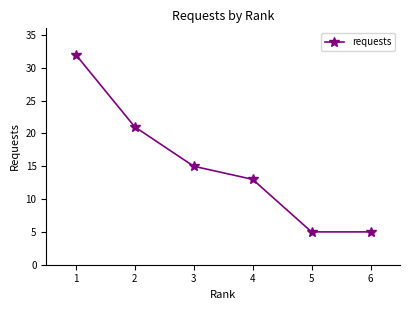

What is the maximum value shown in the chart?

32